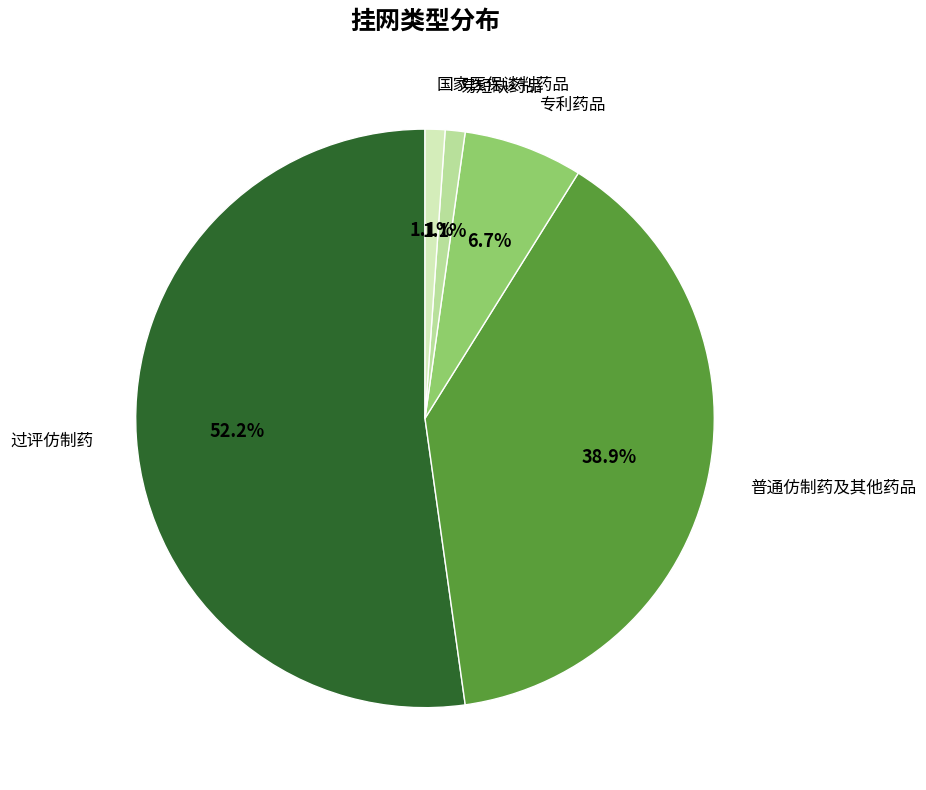

Is it true that 普通仿制药及其他药品 is 39% of the pie?

True